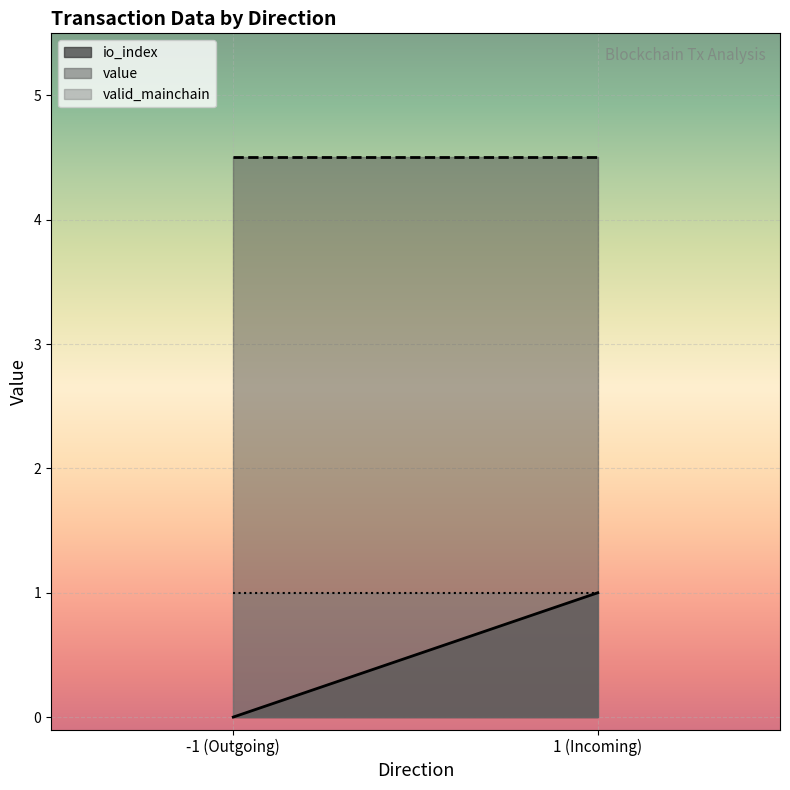

True or false: value has a value of 4.5 at 1.

True